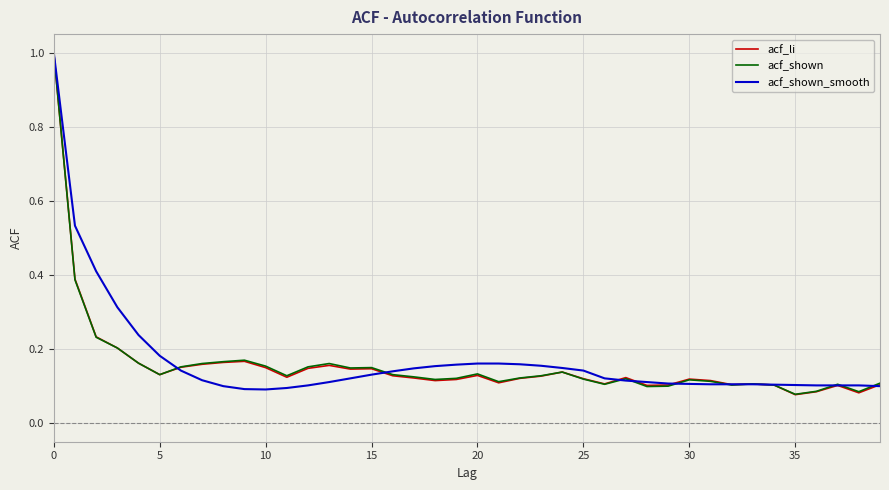

Which series has the largest total across all categories?

acf_shown_smooth